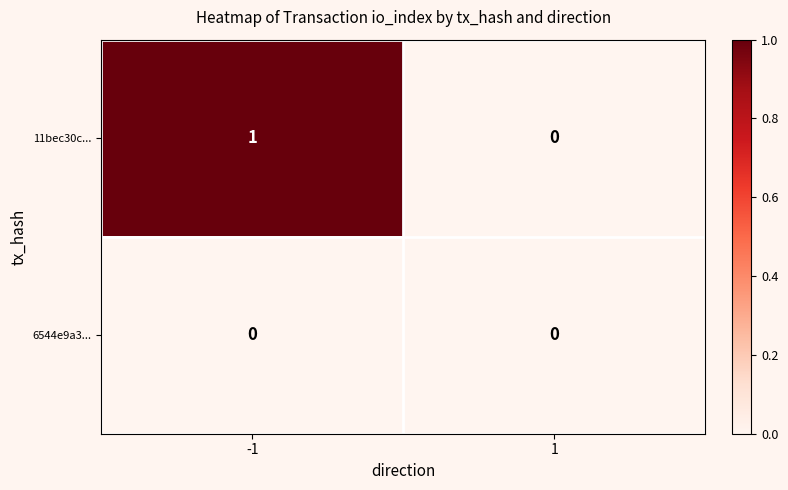

Which series has the largest total across all categories?

11bec30c...